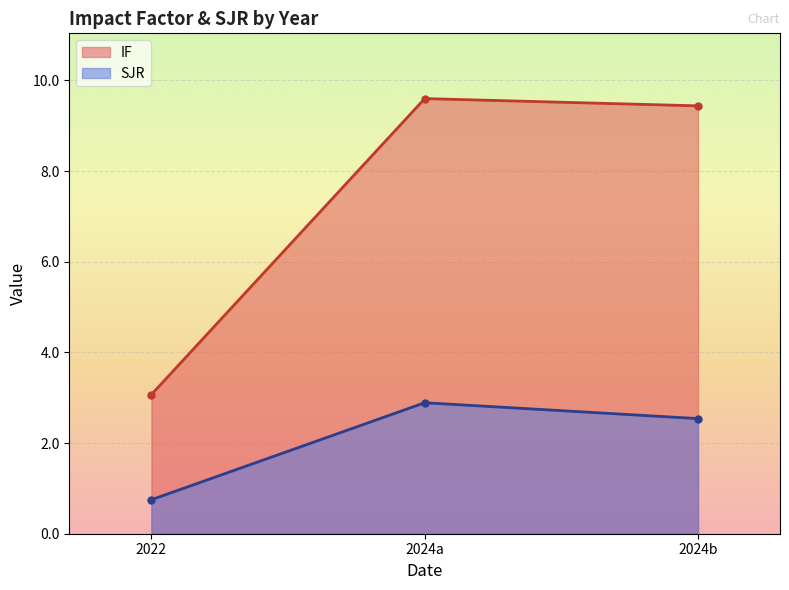

The SJR series shows 0.3 at 2022. True or false?

False